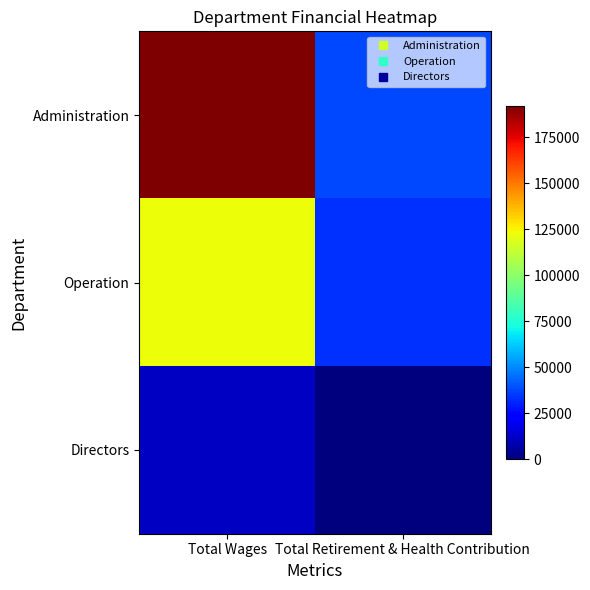

Reading right to left, transcribe all the data shown in this chart.

Administration: Total Retirement & Health Contribution=37567	Total Wages=192118
Operation: Total Retirement & Health Contribution=33589	Total Wages=122579
Directors: Total Retirement & Health Contribution=0	Total Wages=11973